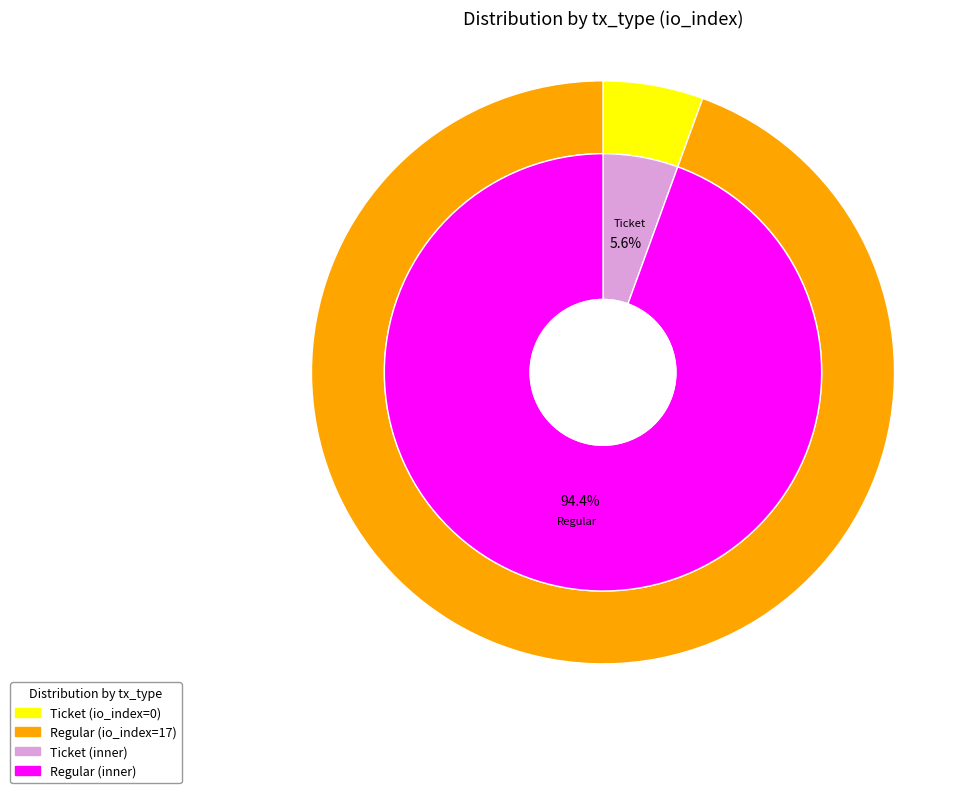

Does any single category account for the majority?

Yes